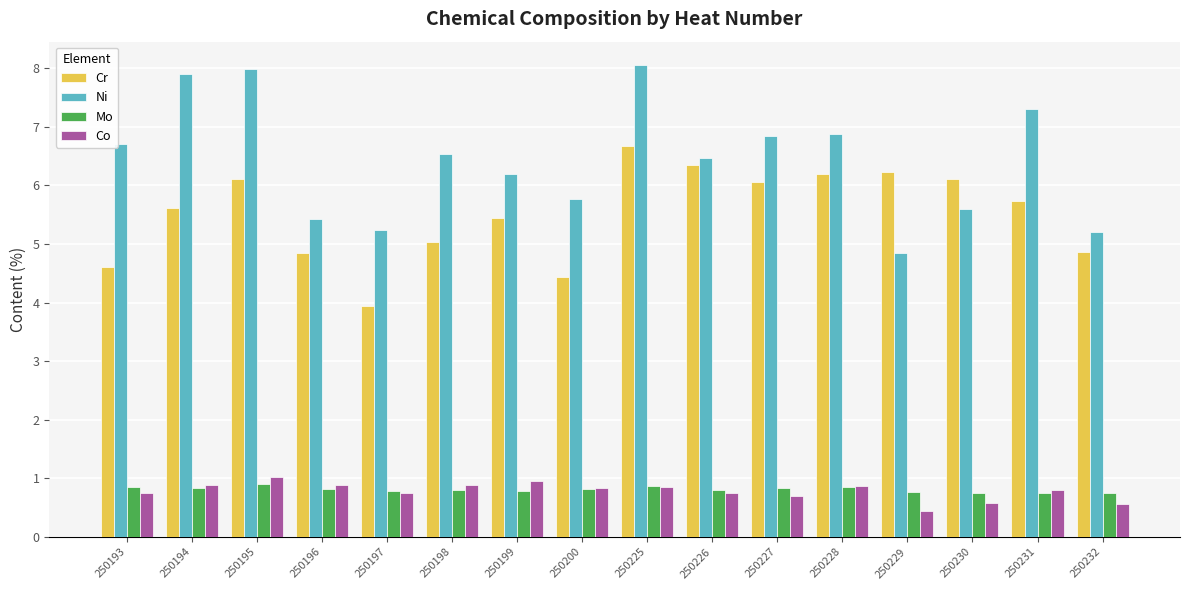

What is the smallest value displayed?

0.4